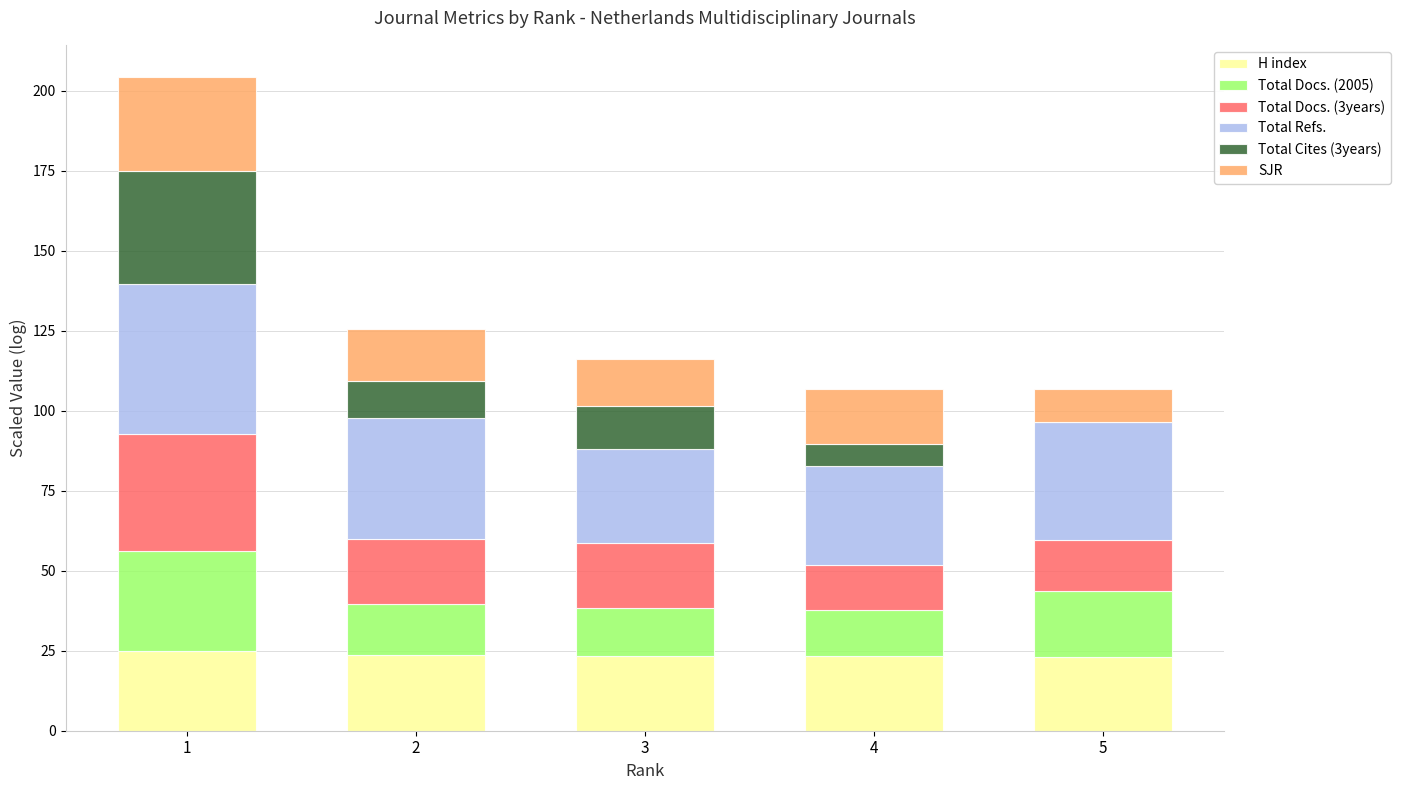

What is the total value across all series at 2?

125.5